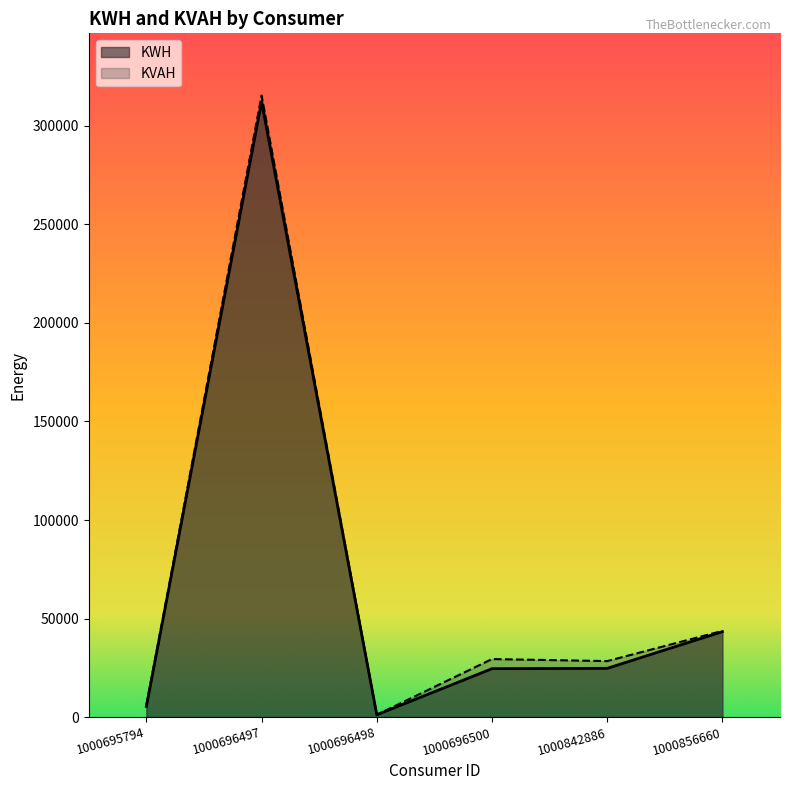

How many lines are shown in the chart?

2